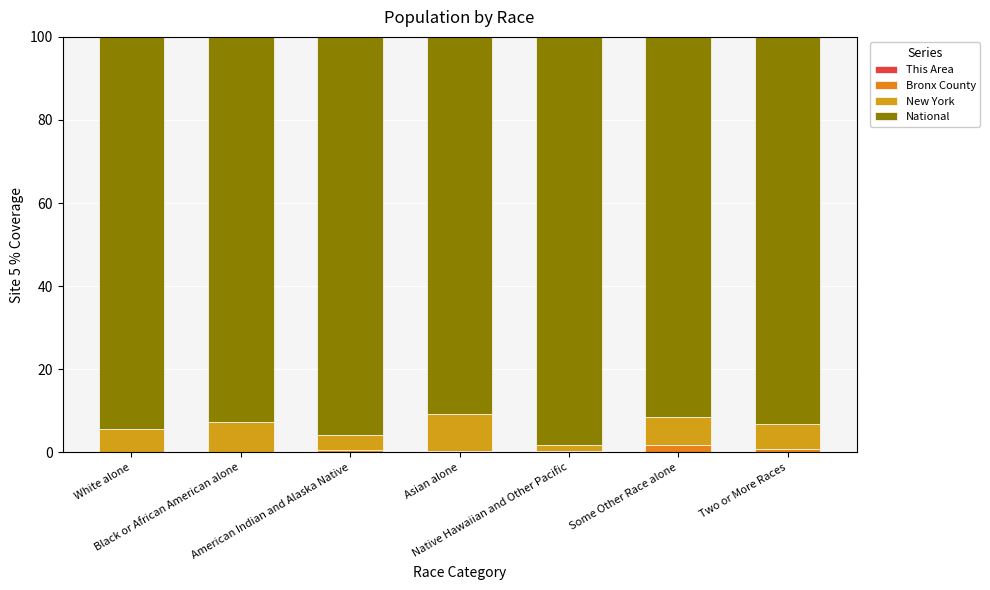

The National series shows 126.2 at Two or More Races. True or false?

False